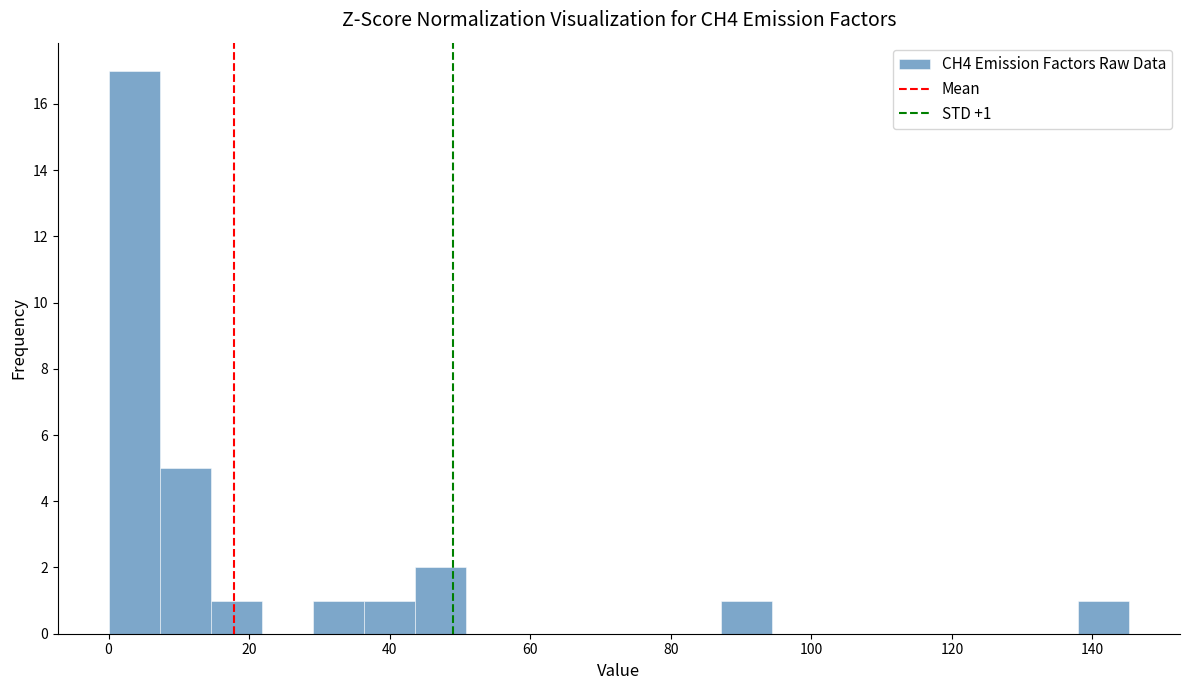

Around what value on the x-axis is the tallest bar? Give the approximate position of its centre, as read against the axis.

4